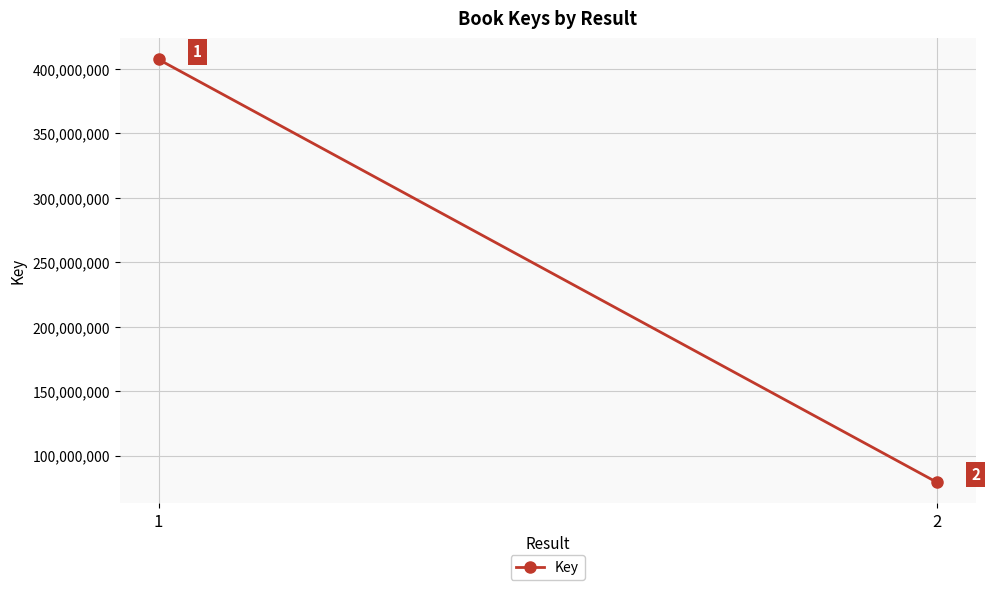

Is it true that the value at 1 is 611795871?

False